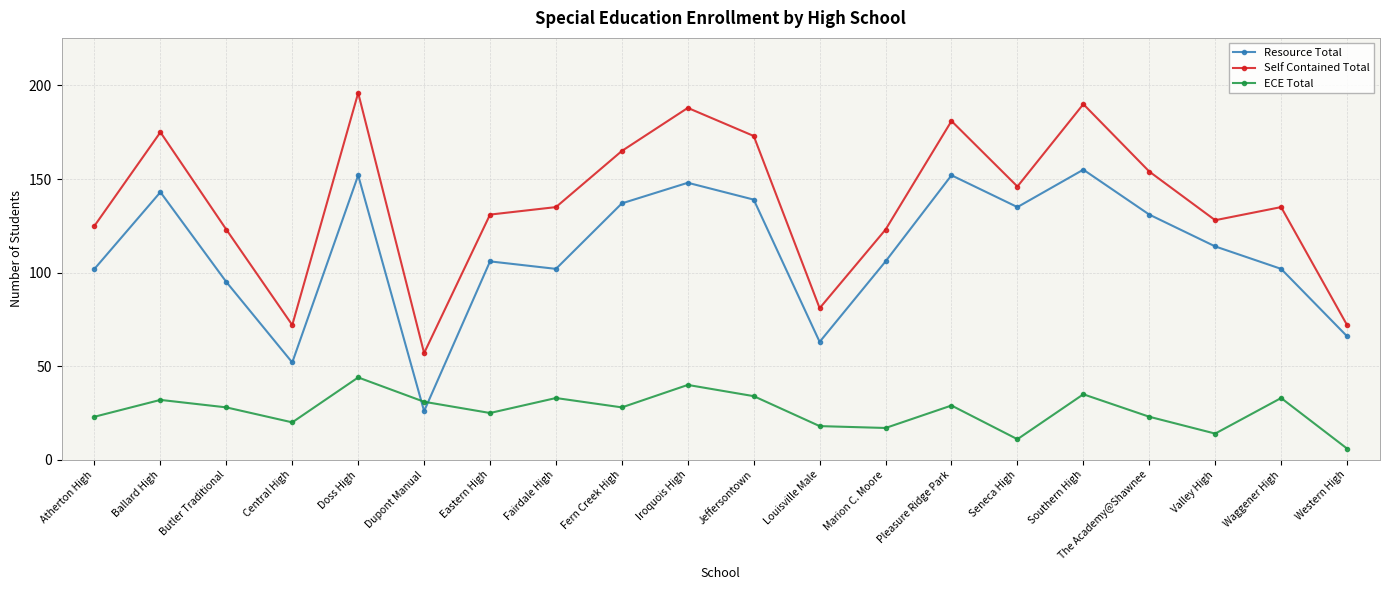

Does the chart have visible grid lines?

Yes